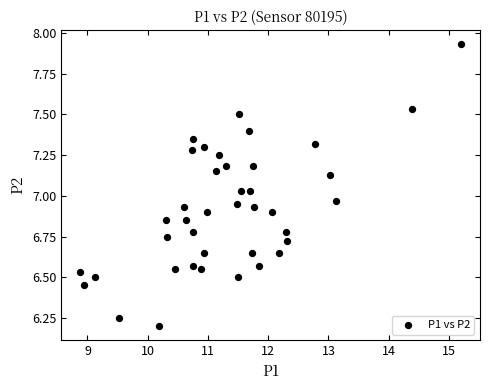

What is the range of Y values (max minus min)?

1.7